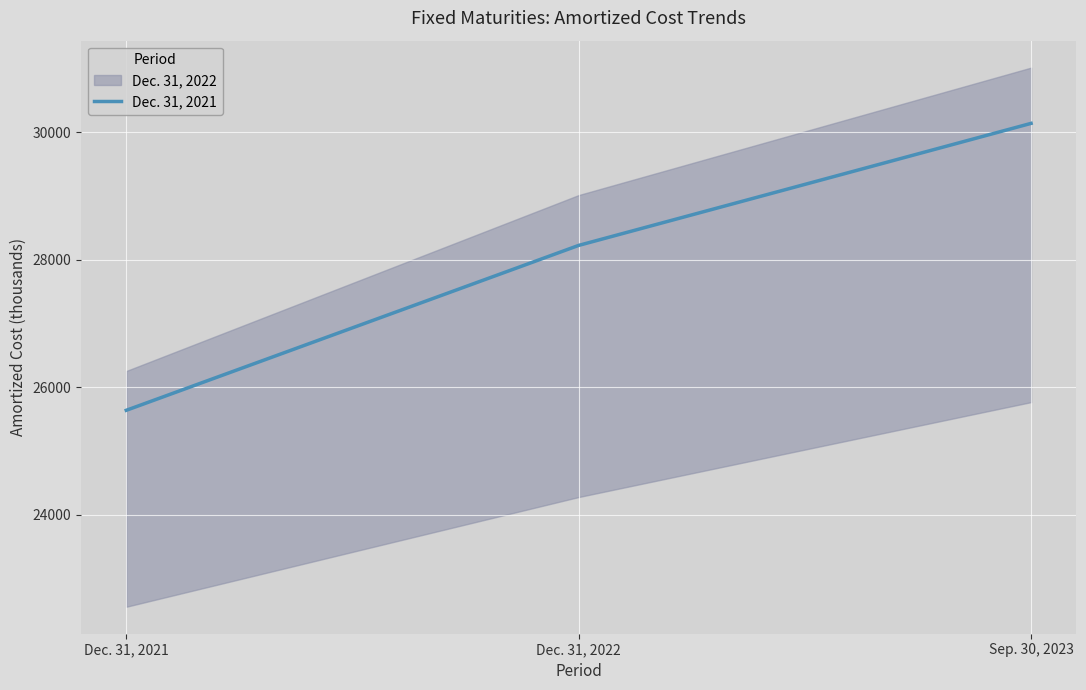

What is the sum of all values?

84006